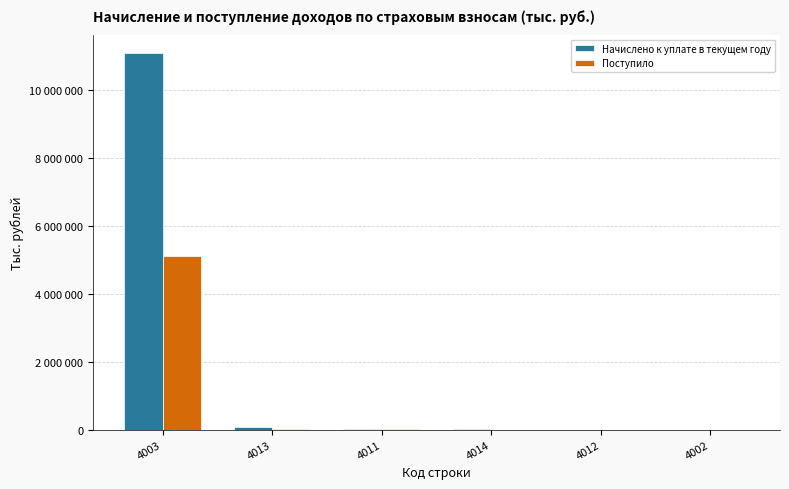

True or false: Поступило has a value of 30721 at 4013.

True